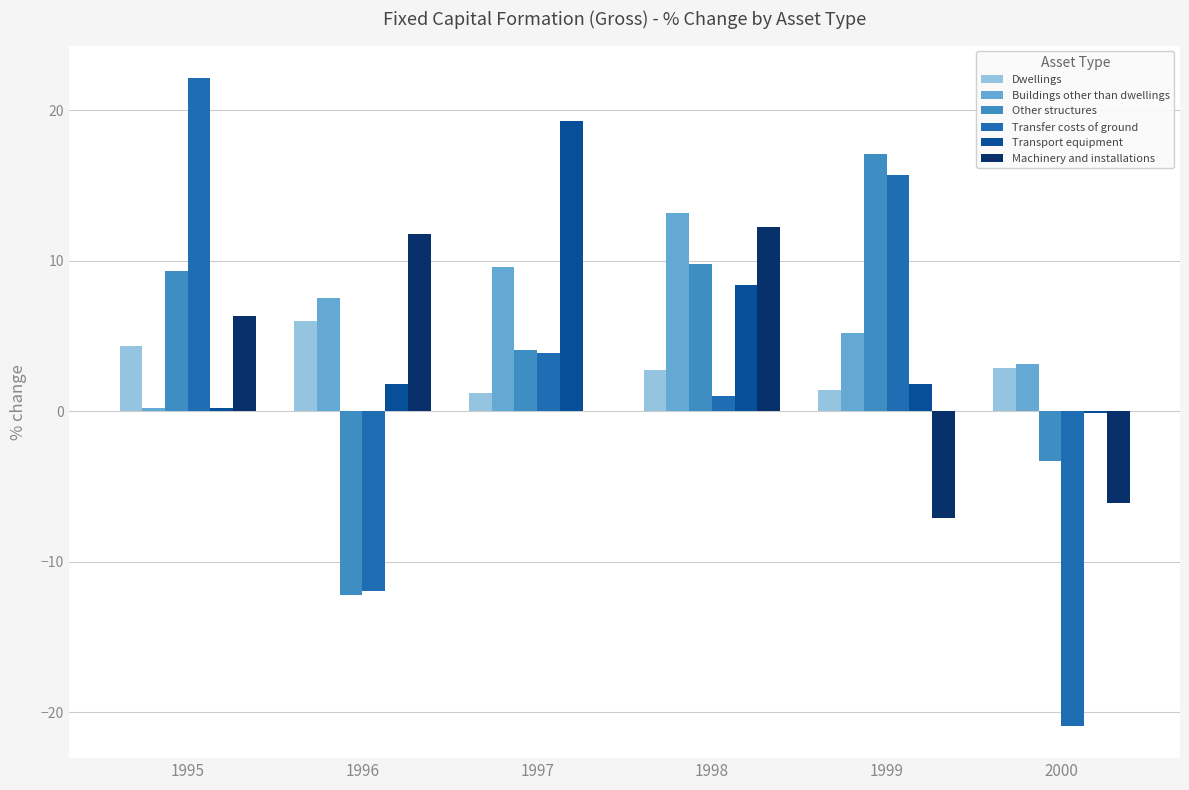

True or false: Other structures has a value of 4.1 at 1997.

True